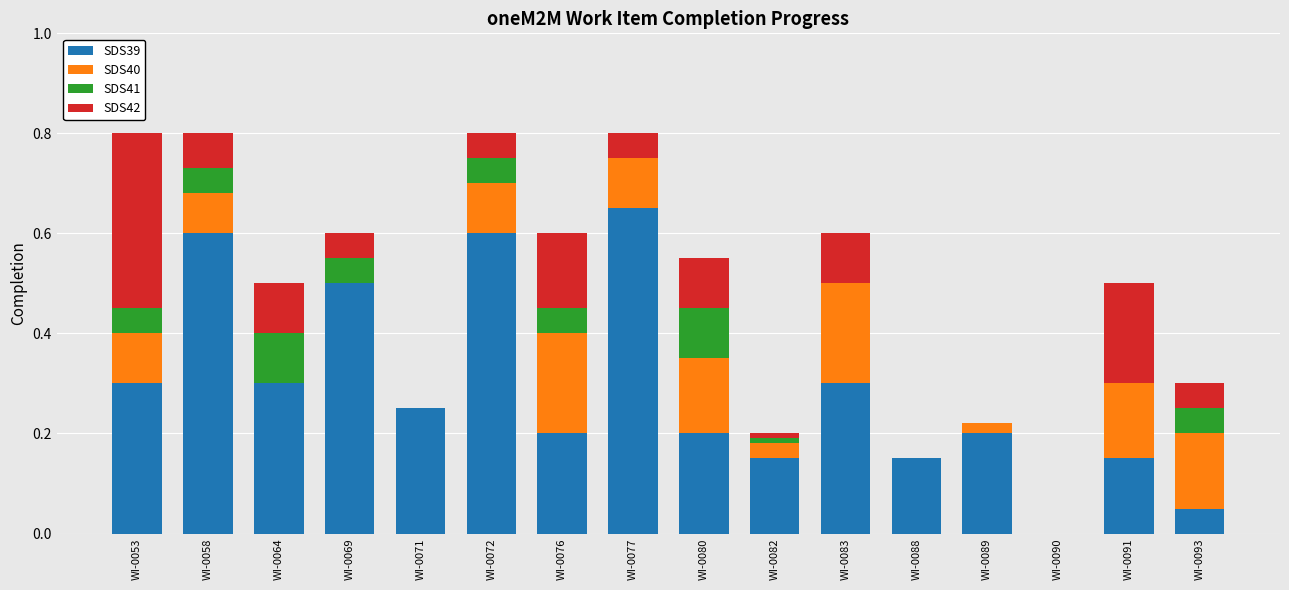

What is the sum of all SDS39 values?

4.6